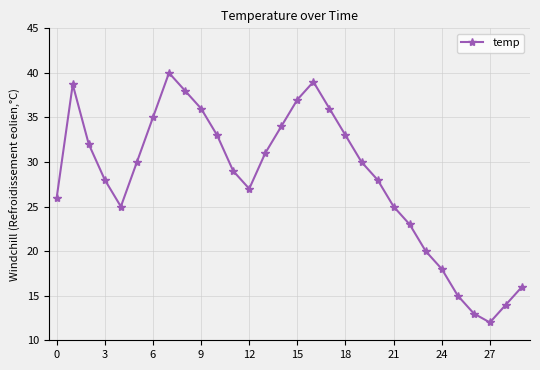

How many interior local valleys (lower than both neighbors) does the data have?

3